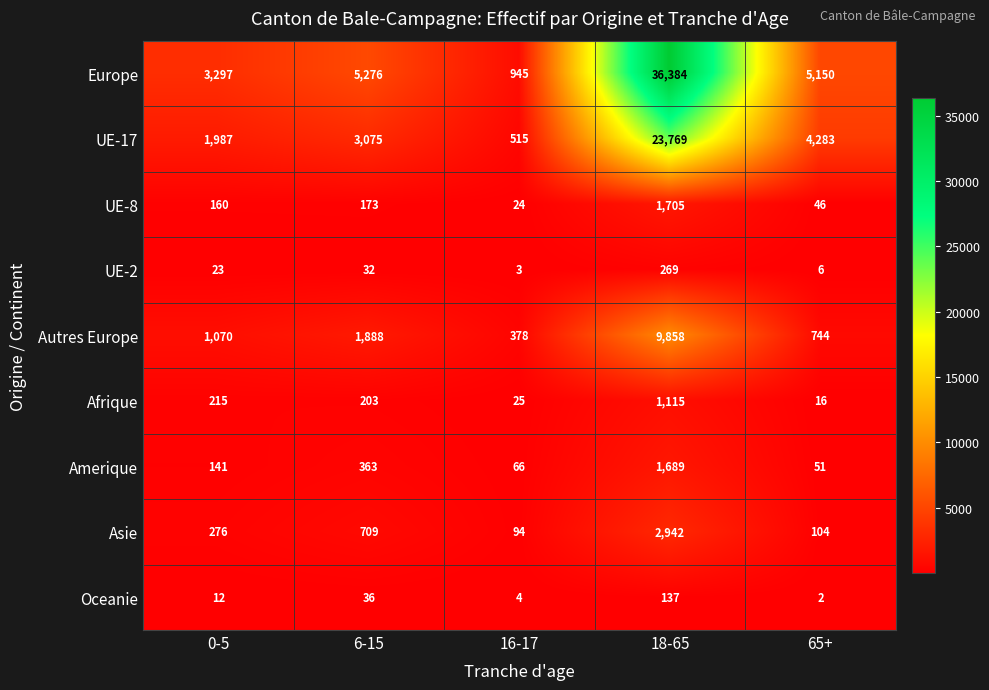

Rank the series by their maximum value, from highest to lowest.

Europe, UE-17, Autres Europe, Asie, UE-8, Amerique, Afrique, UE-2, Oceanie